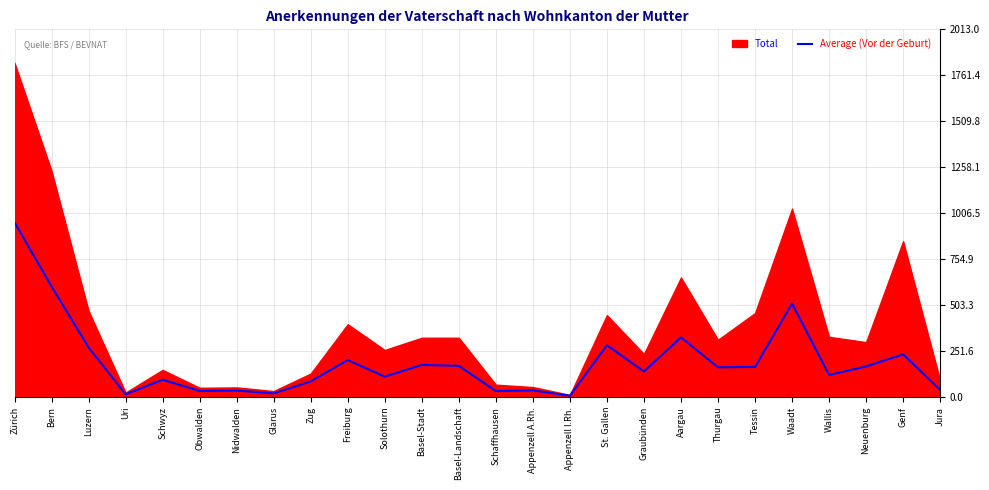

Where is Average (Vor der Geburt) nearest to the value 481?

Waadt